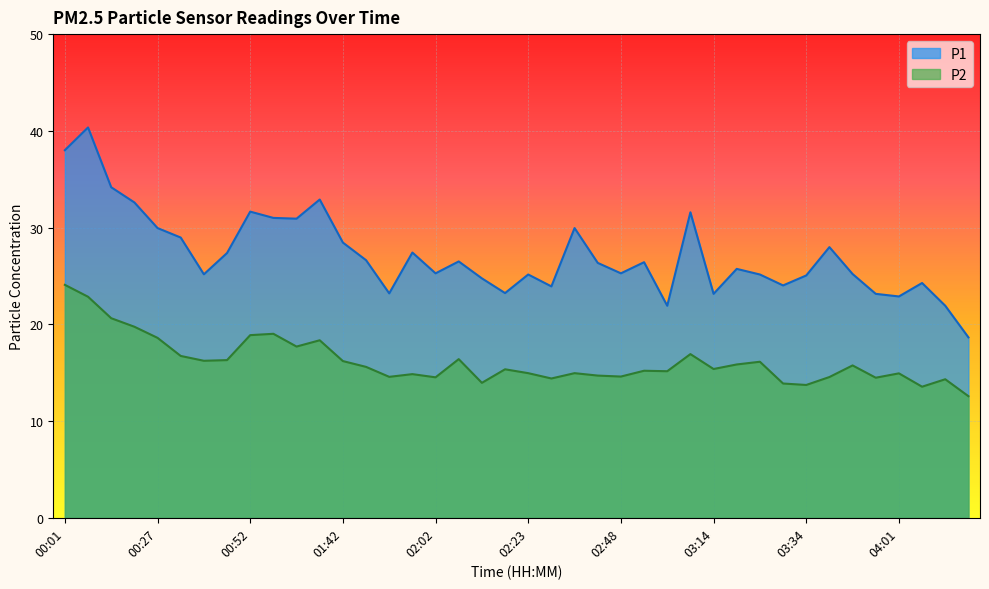

The P1 series shows 42.7 at 03:39. True or false?

False